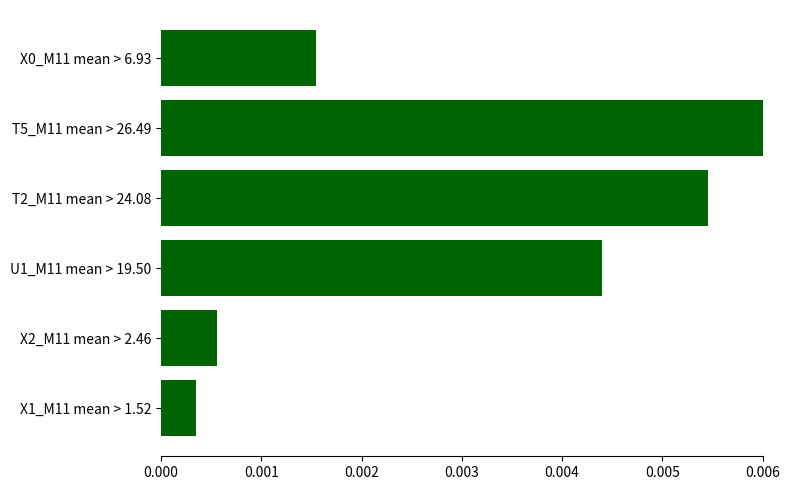

What is the label of the 2nd bar from the bottom?

X2_M11 mean > 2.46